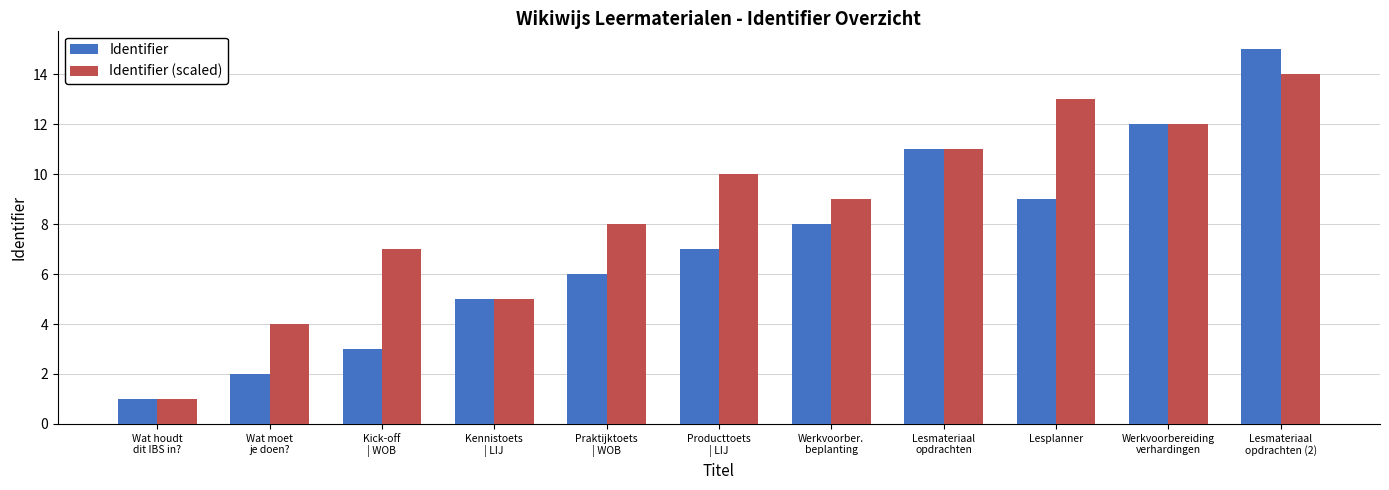

Reading right to left, transcribe all the data shown in this chart.

Identifier: Lesmateriaal
opdrachten (2)=15	Werkvoorbereiding
verhardingen=12	Lesplanner=9	Lesmateriaal
opdrachten=11	Werkvoorber.
beplanting=8	Producttoets
| LIJ=7	Praktijktoets
| WOB=6	Kennistoets
| LIJ=5	Kick-off
| WOB=3	Wat moet
je doen?=2	Wat houdt
dit IBS in?=1
Identifier (scaled): Lesmateriaal
opdrachten (2)=14	Werkvoorbereiding
verhardingen=12	Lesplanner=13	Lesmateriaal
opdrachten=11	Werkvoorber.
beplanting=9	Producttoets
| LIJ=10	Praktijktoets
| WOB=8	Kennistoets
| LIJ=5	Kick-off
| WOB=7	Wat moet
je doen?=4	Wat houdt
dit IBS in?=1